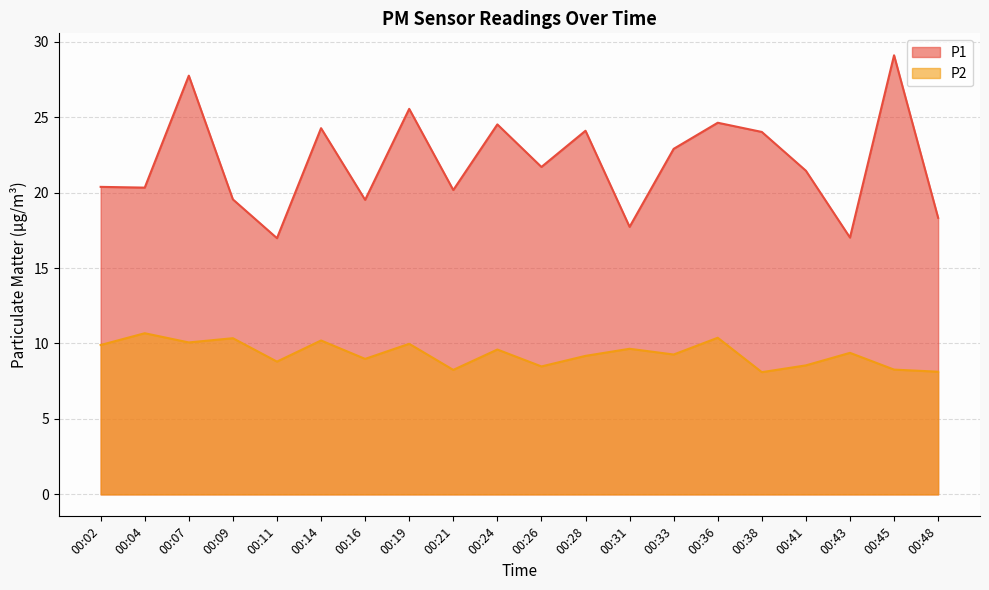

True or false: P2 has more than 2 points higher than both neighbors.

True